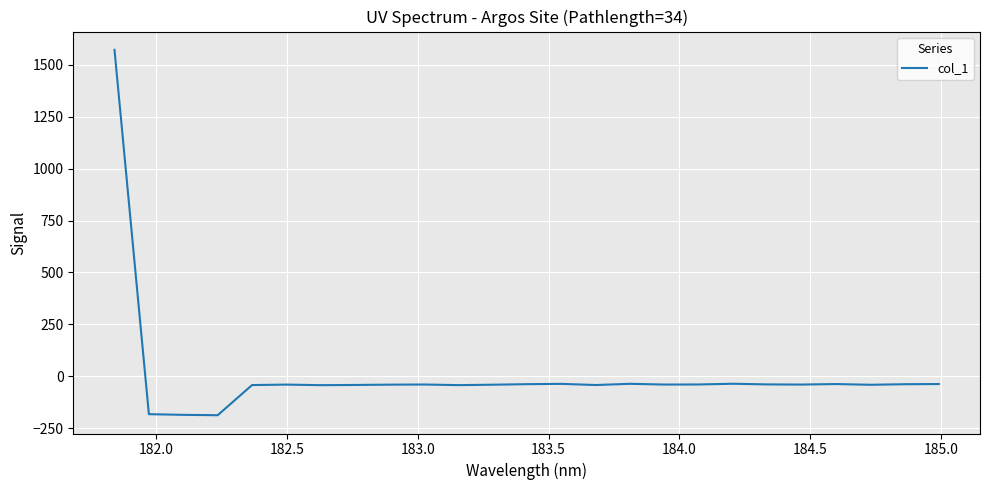

What is the difference between the maximum and minimum values?

1760.0